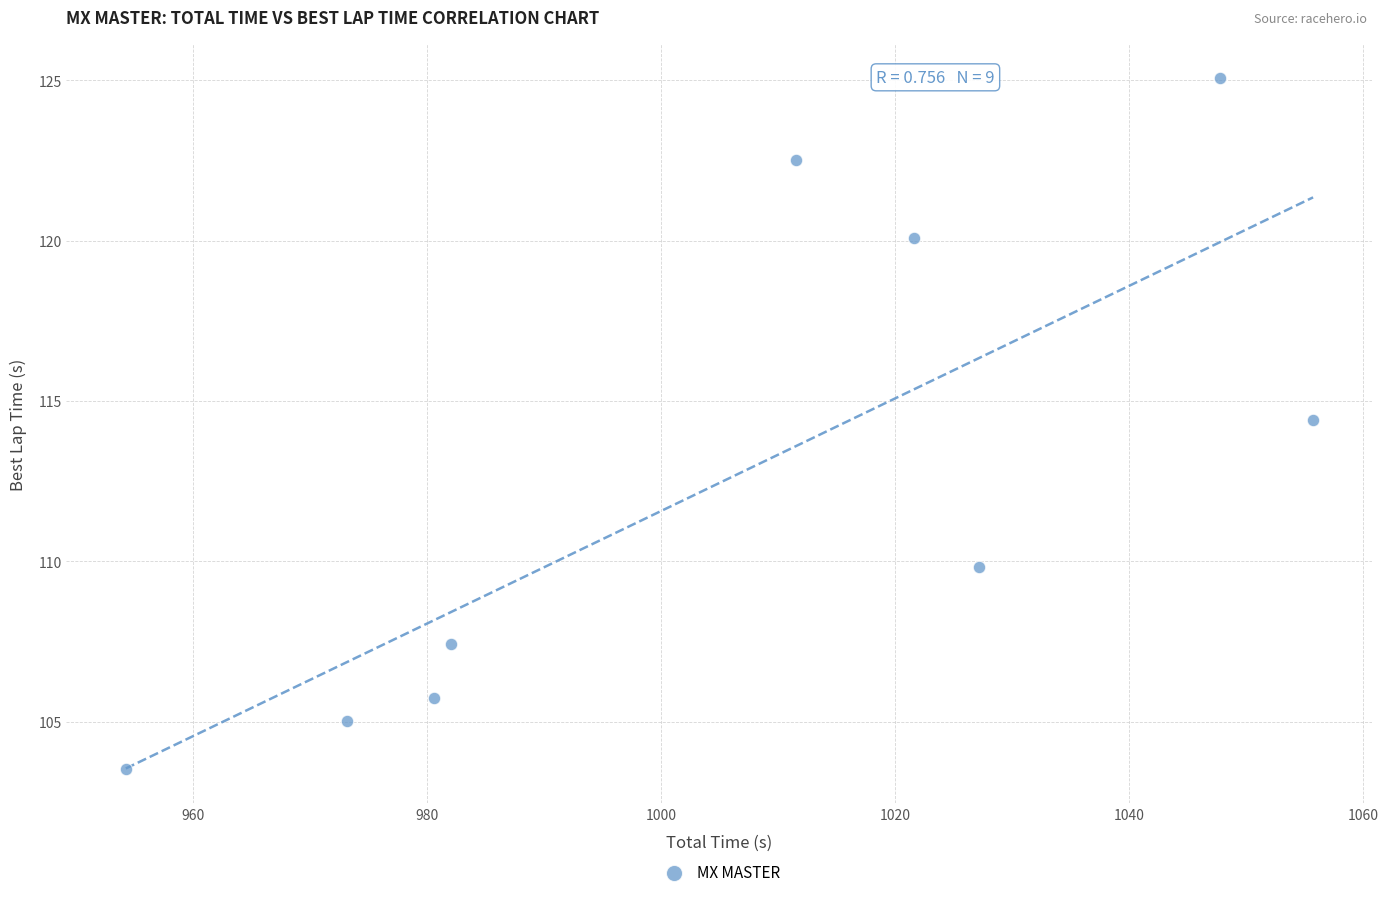

What Y value in the scatter plot is closest to 114?

114.4